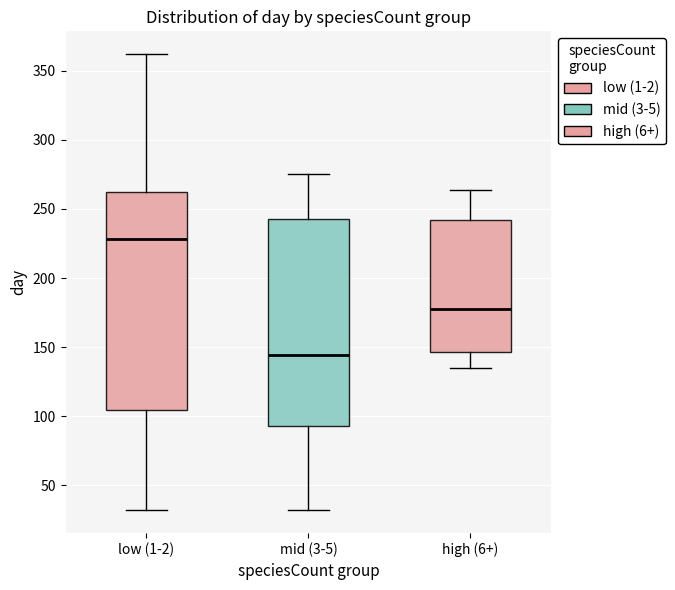

Which box's median line is the lowest?

mid (3-5)